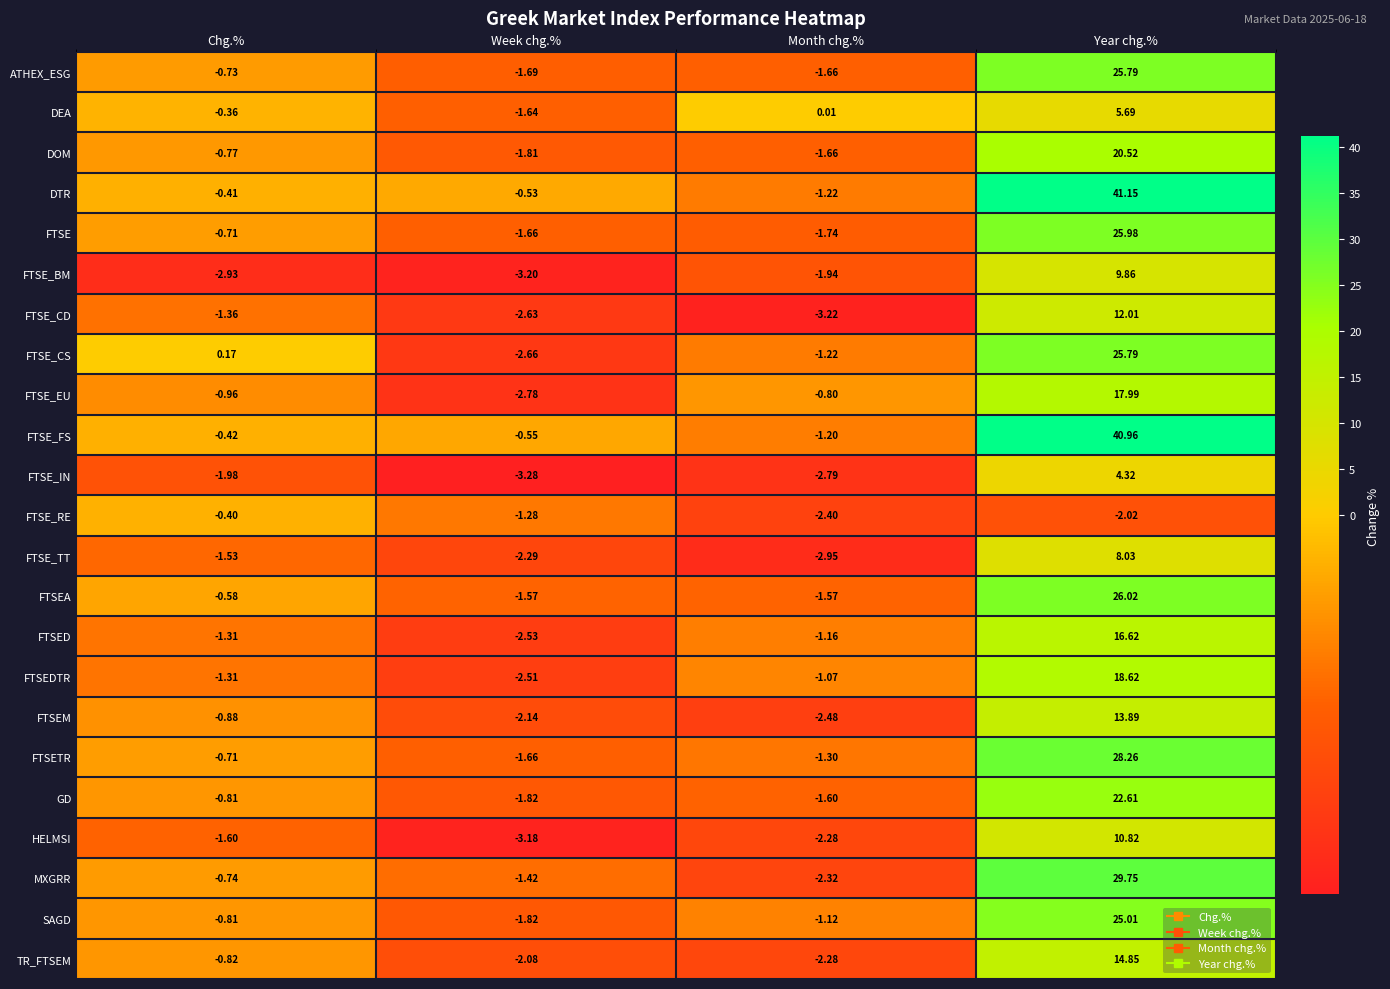

Where does the DTR series first go above 0?

Year chg.%